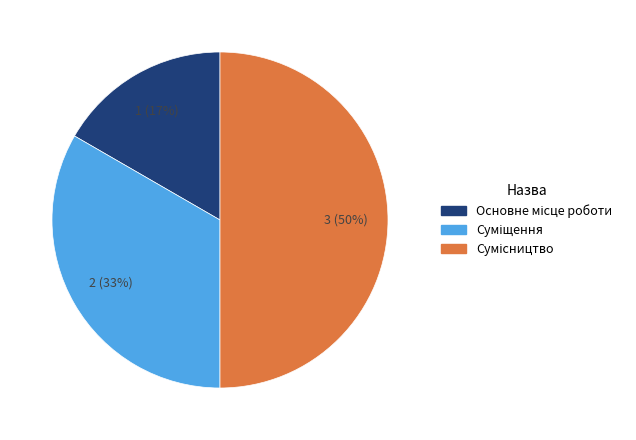

To the nearest percent, what is the difference between the largest and smallest slice percentages?

33%